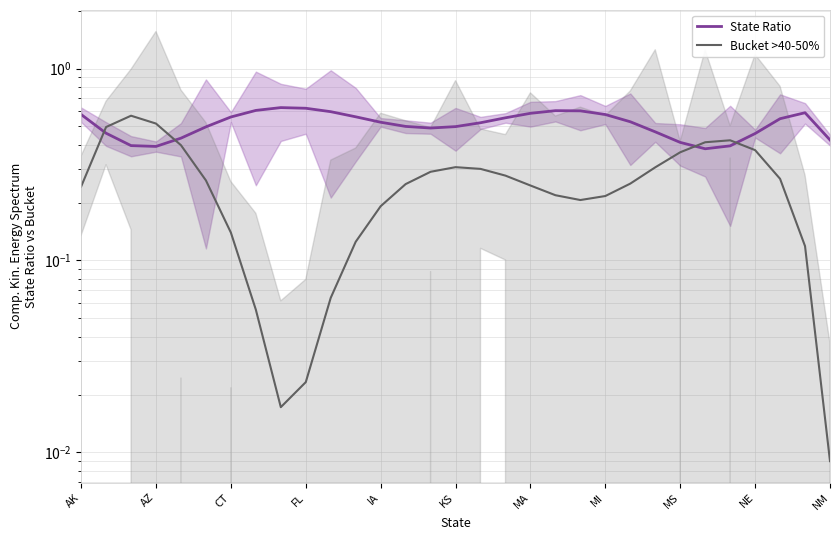

What is the greatest value displayed?

0.6